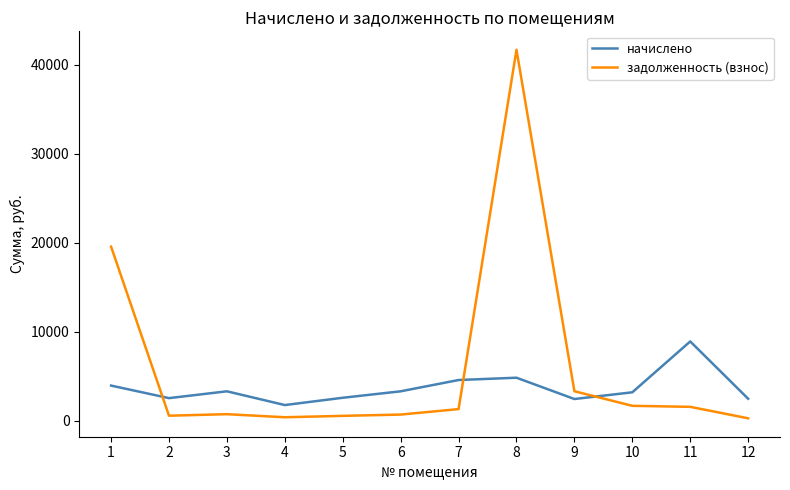

Which series has the largest total across all categories?

задолженность (взнос)